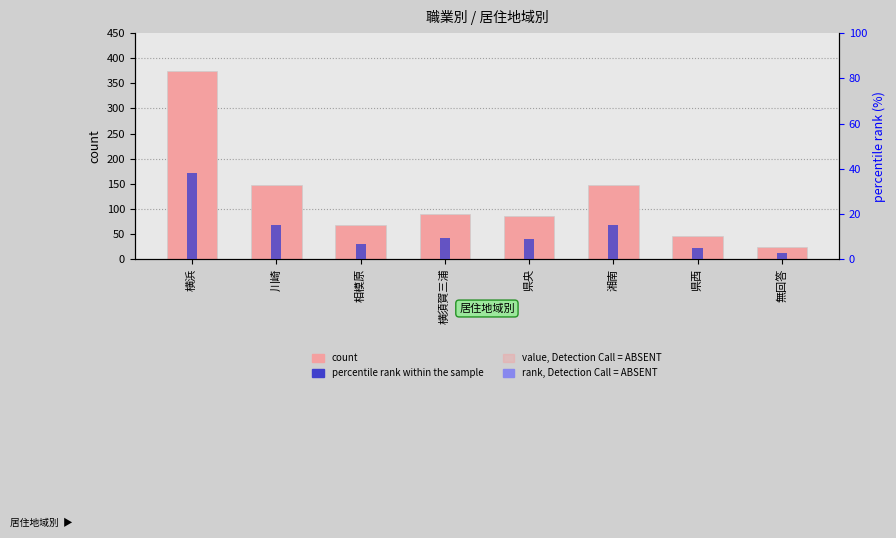

What is the difference between the highest and lowest values at 県西?

40.4